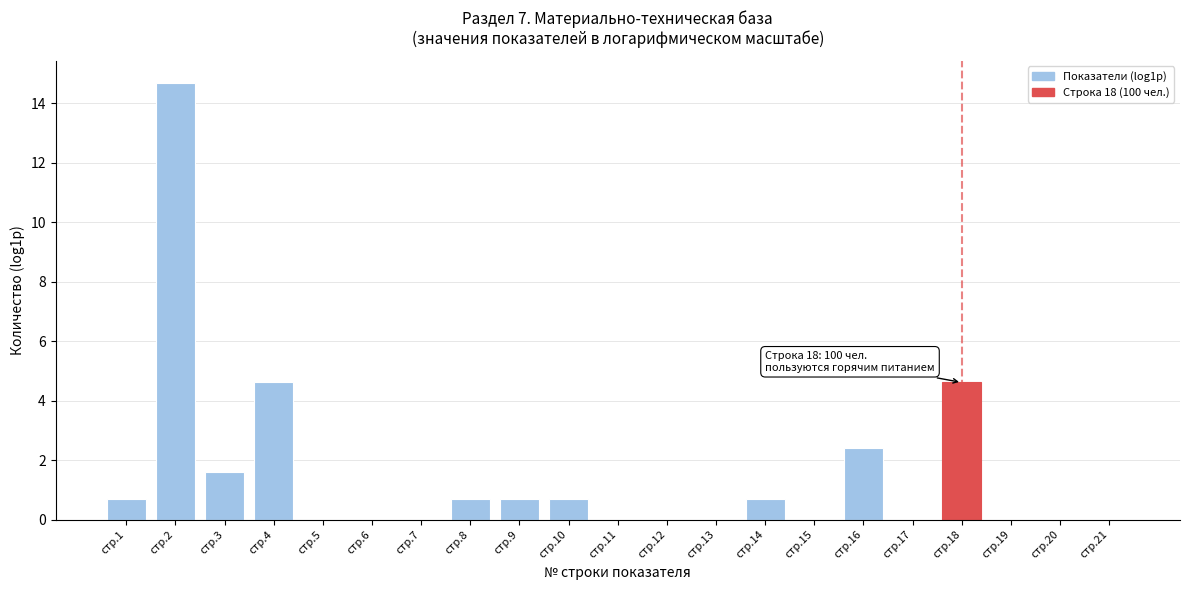

Reading right to left, what are all the values shown in this chart?

стр.21=0.0	стр.20=0.0	стр.19=0.0	стр.18=4.6	стр.17=0.0	стр.16=2.4	стр.15=0.0	стр.14=0.7	стр.13=0.0	стр.12=0.0	стр.11=0.0	стр.10=0.7	стр.9=0.7	стр.8=0.7	стр.7=0.0	стр.6=0.0	стр.5=0.0	стр.4=4.6	стр.3=1.6	стр.2=14.7	стр.1=0.7